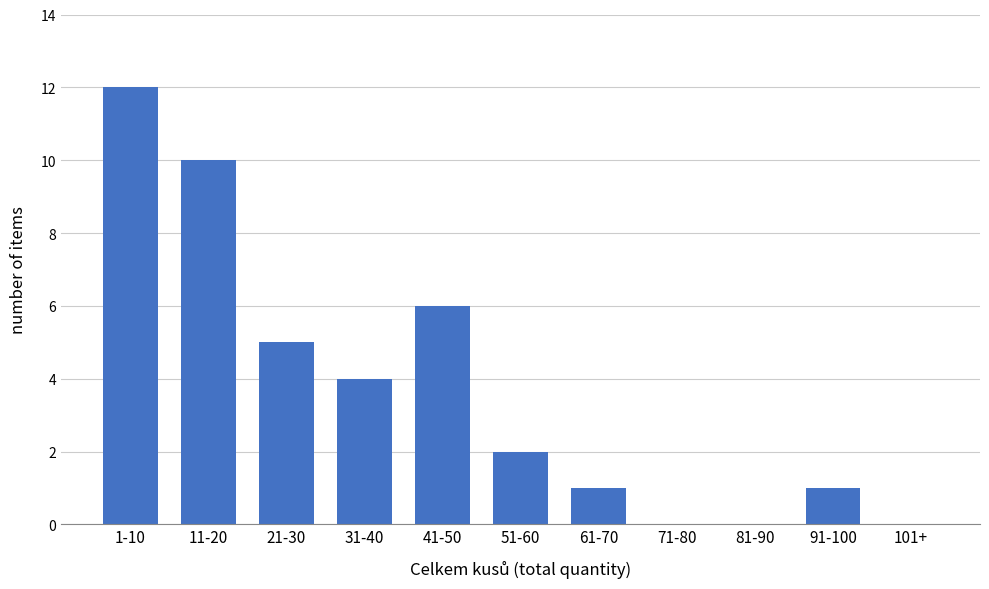

Reading right to left, list all the values displayed in this chart.

101+=0	91-100=1	81-90=0	71-80=0	61-70=1	51-60=2	41-50=6	31-40=4	21-30=5	11-20=10	1-10=12